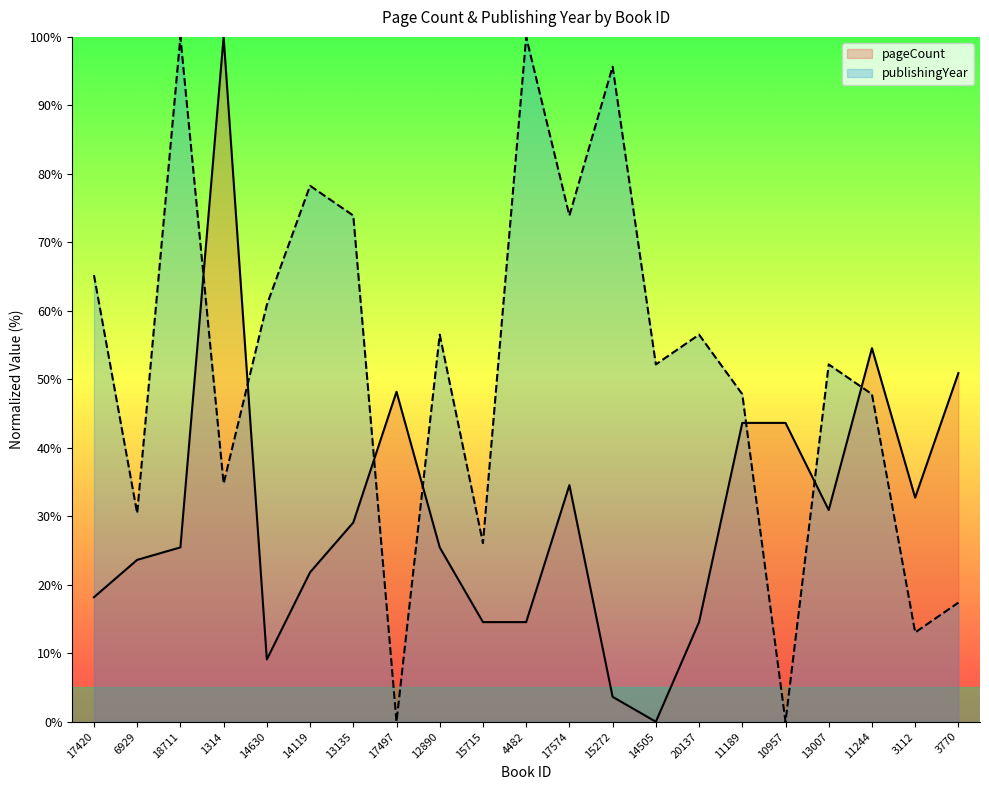

Where is pageCount nearest to the value 50?

3770